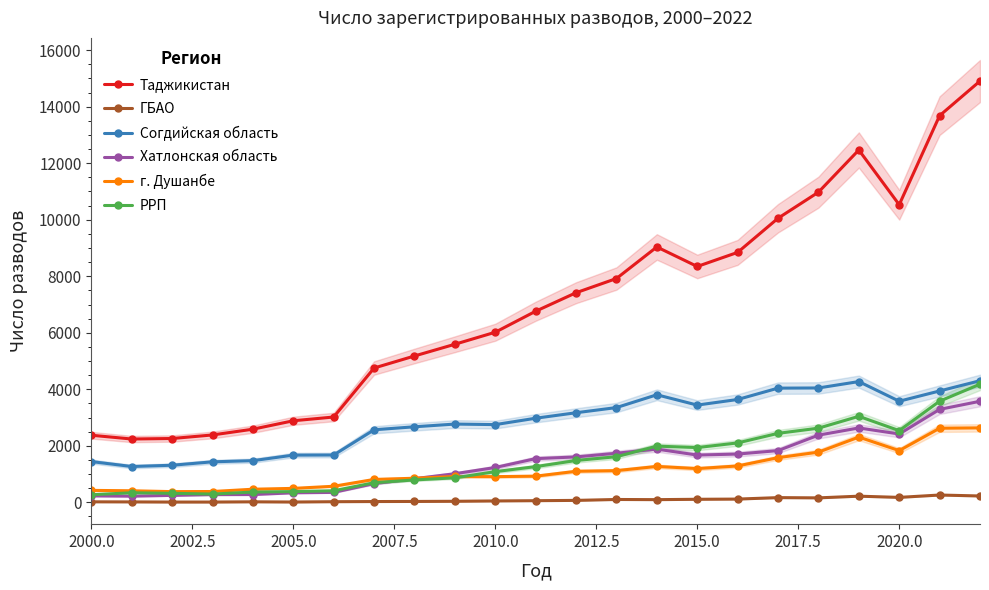

What is the average value of the г. Душанбе series?

1140